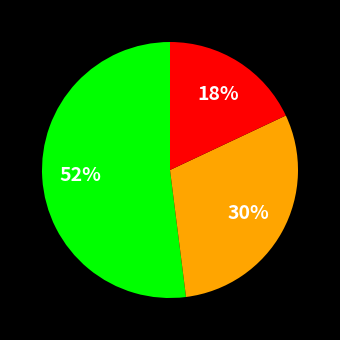

Is there any slice that represents more than half of the pie?

Yes